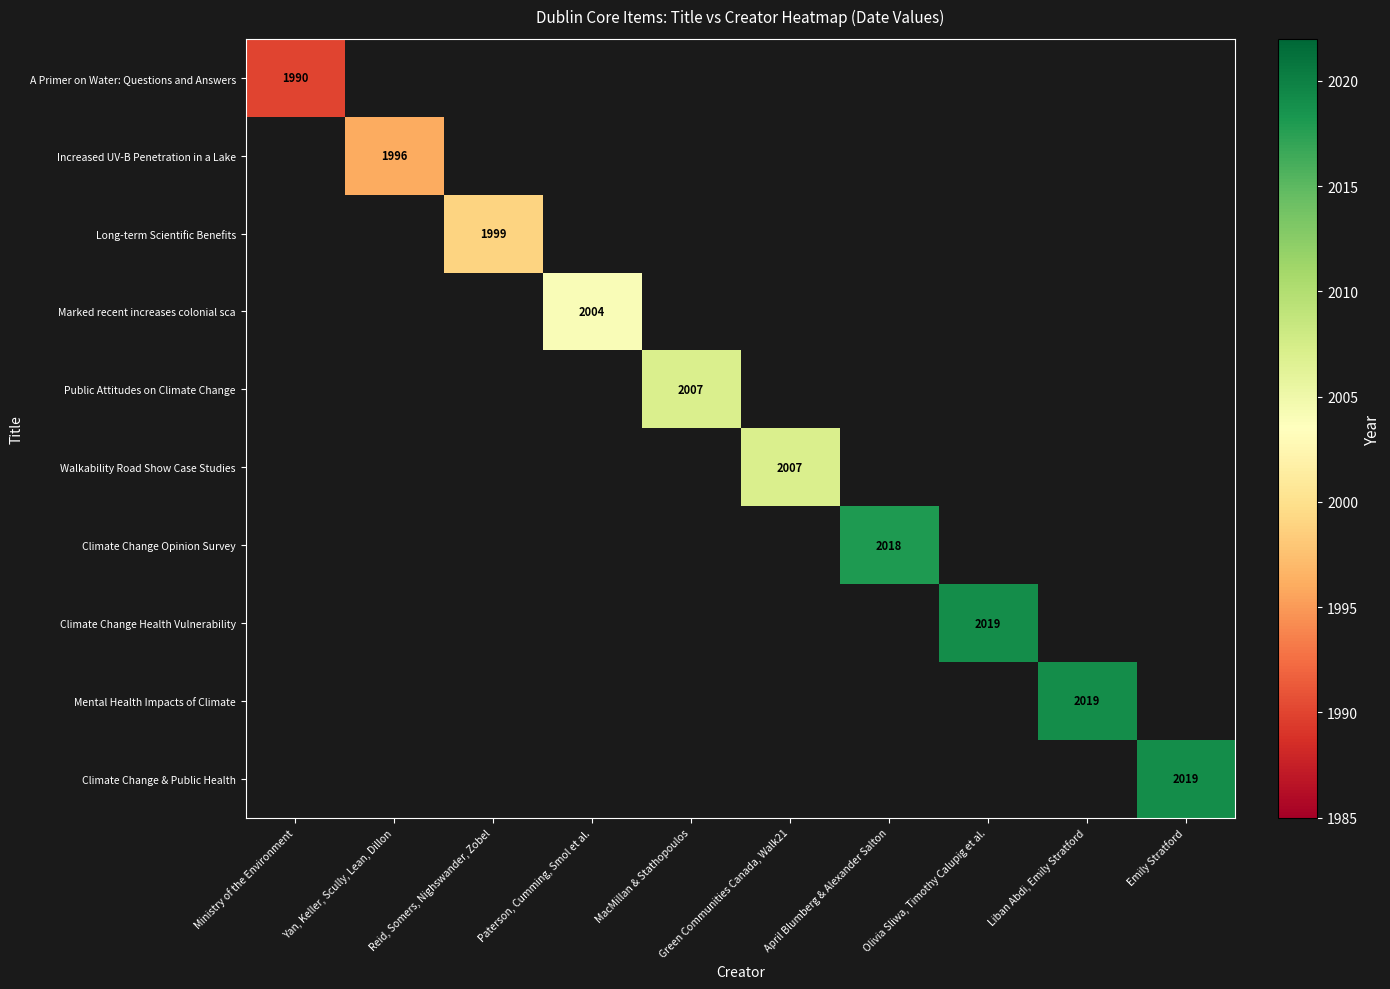

What is the smallest value displayed?

1990.0